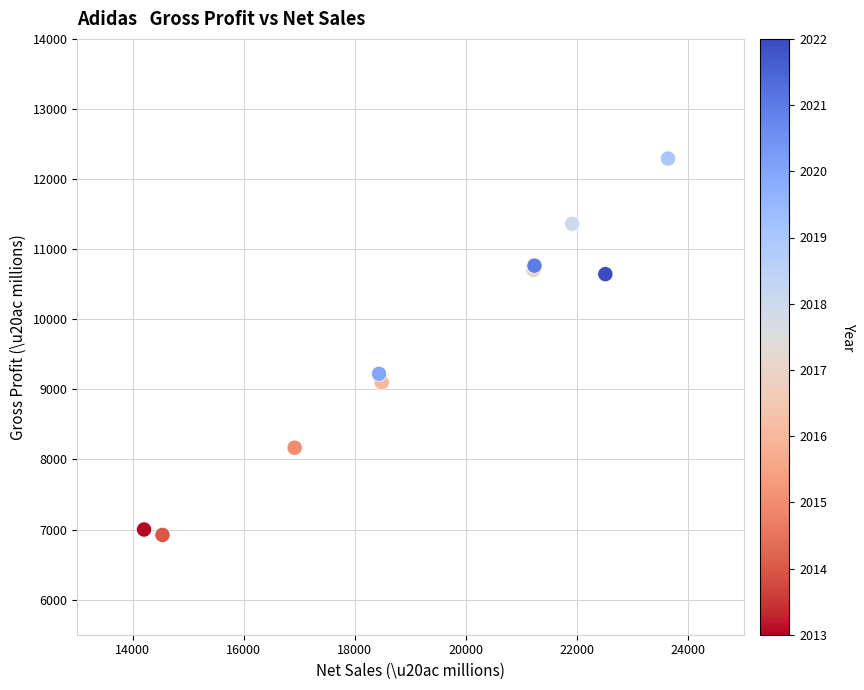

What Y value in the scatter plot is closest to 9608?

9222